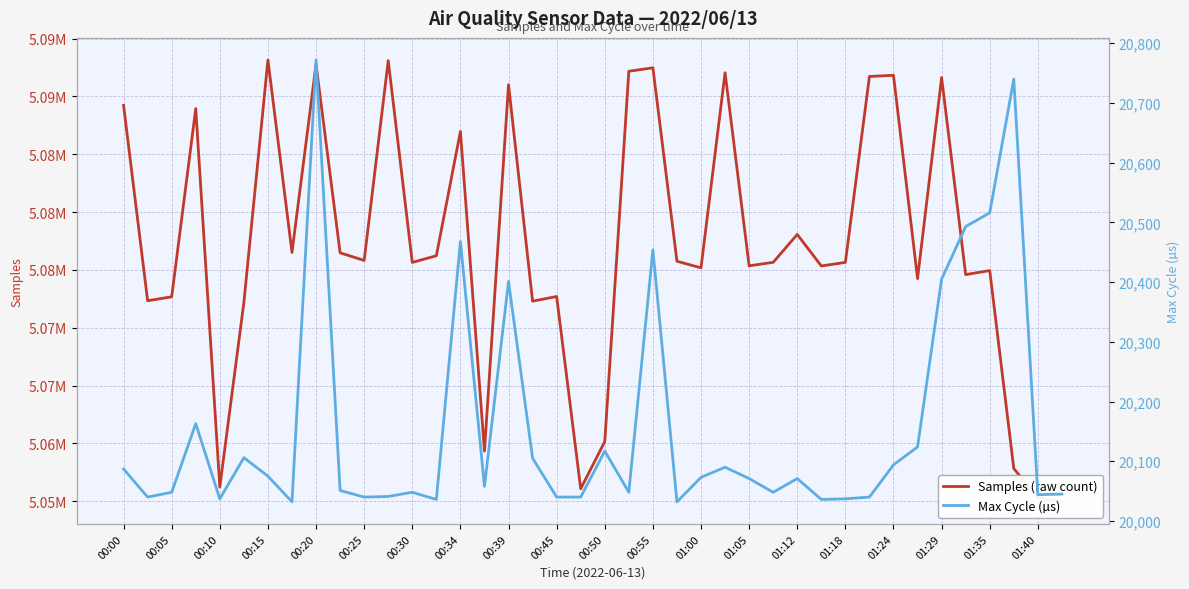

At 01:18, list the series in order from smallest to largest.

Max Cycle (µs), Samples (raw count)